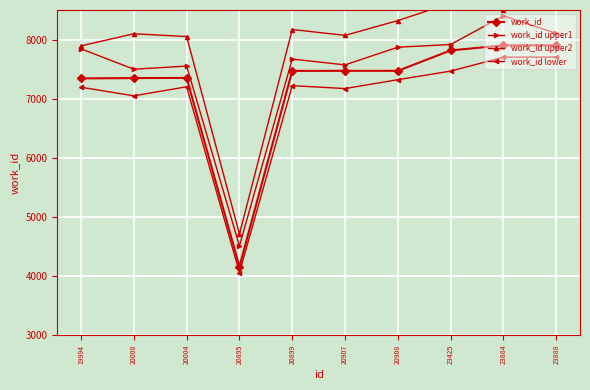

In work_id, how many points are higher than both neighbors (excluding endpoints)?

1